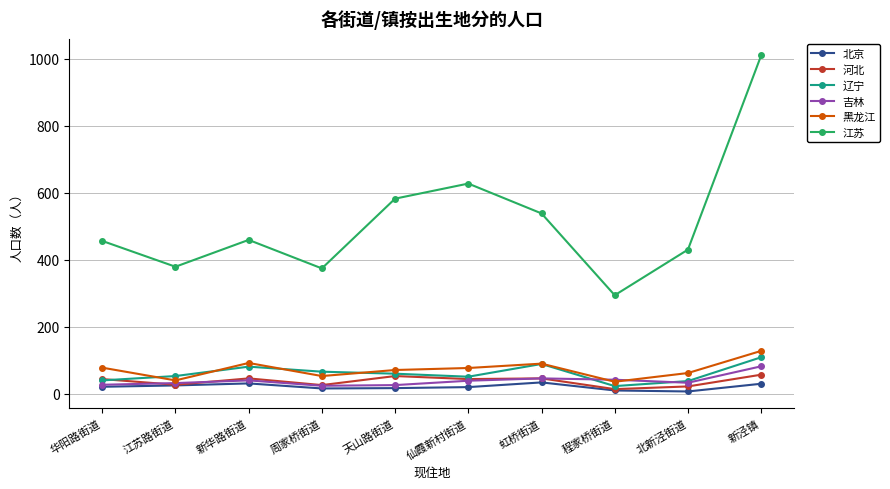

What is the difference between the second highest and second lowest values in the 河北 series?

31